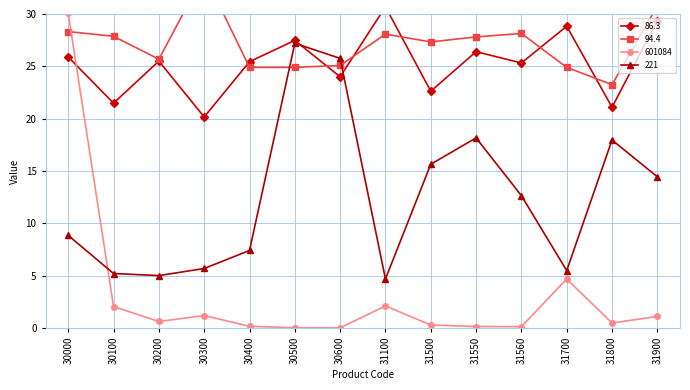

Does the chart have visible grid lines?

Yes